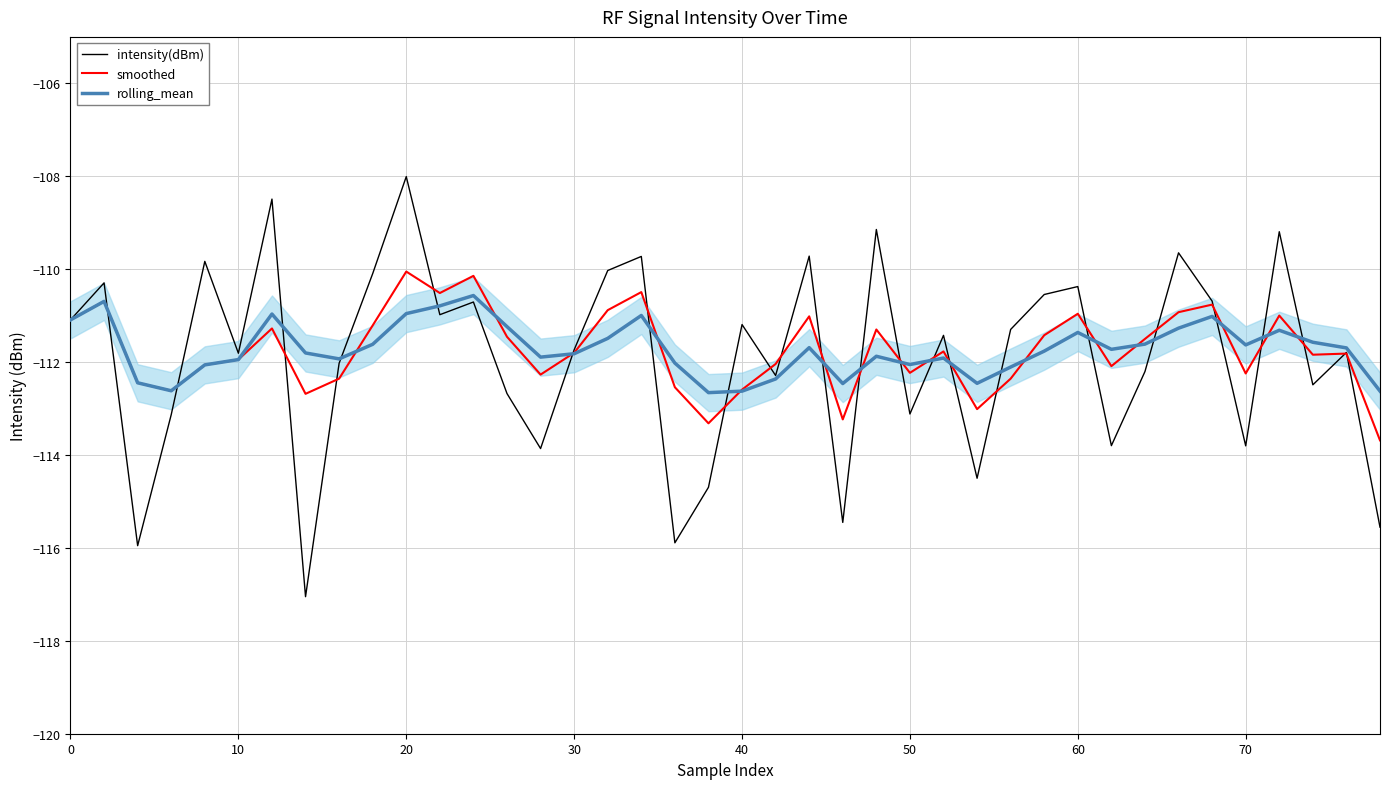

What is the maximum value shown in the chart?

-108.0